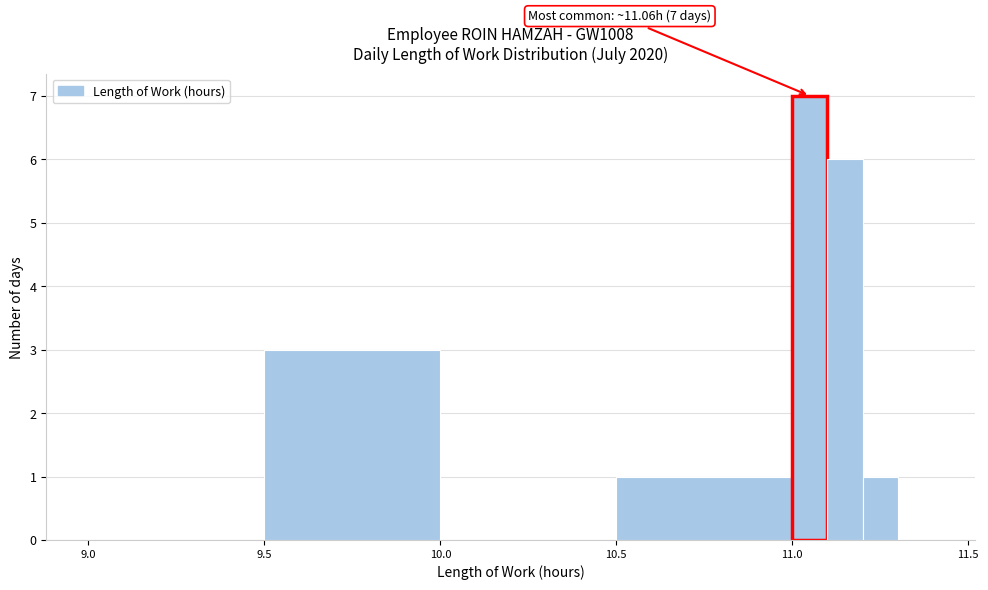

Read against the x-axis, roughly where is the centre of the tallest bar?

11.05